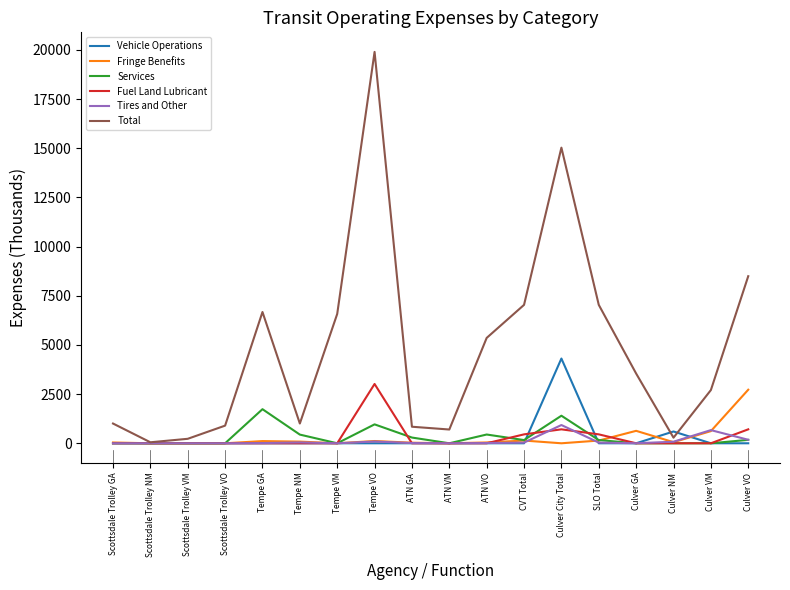

What position from the right is Tempe GA?

14